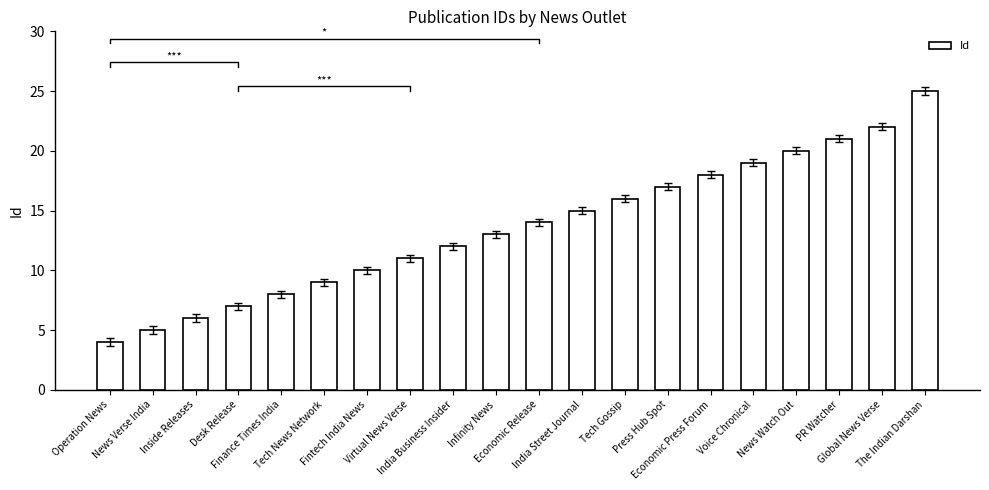

At which category does the chart reach its minimum across all series?

Operation News